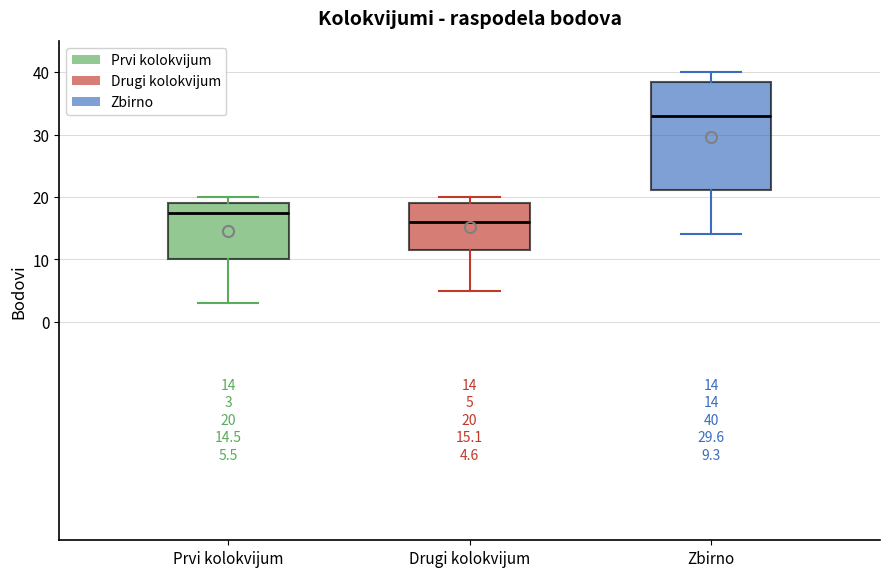

Which box has the highest median line?

Zbirno